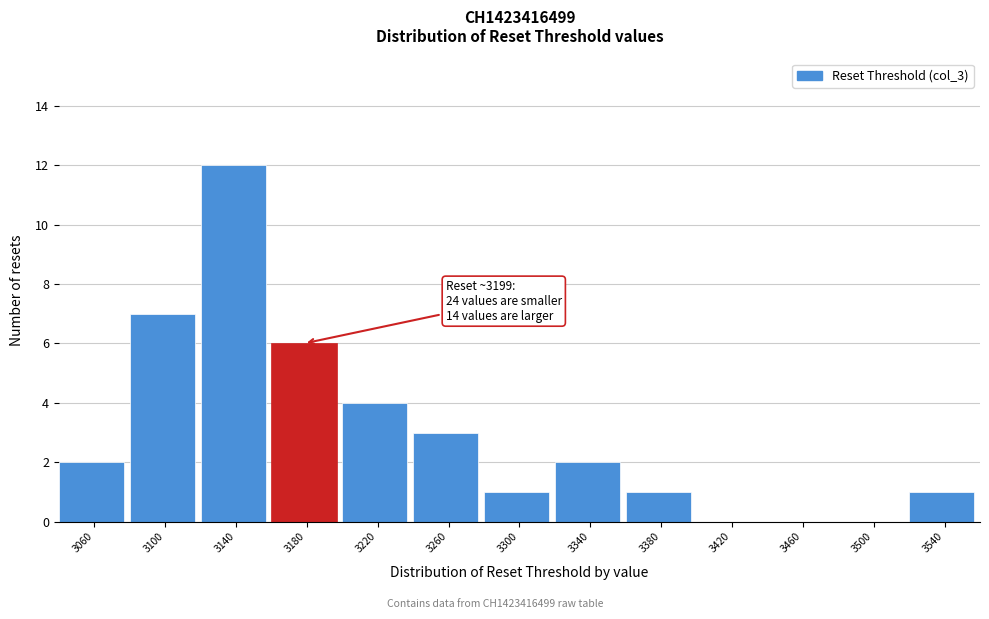

Reading left to right, what are all the values shown in this chart?

3060=2	3100=7	3140=12	3180=6	3220=4	3260=3	3300=1	3340=2	3380=1	3420=0	3460=0	3500=0	3540=1